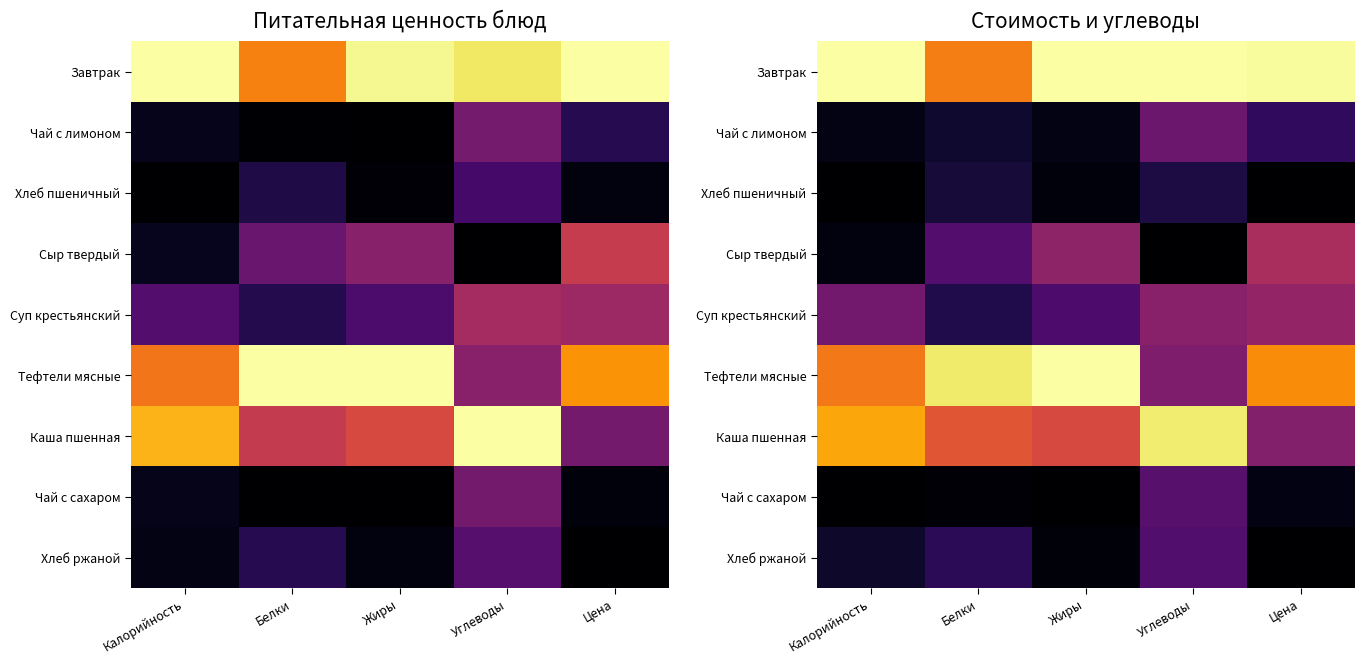

Which category has the lowest value in the Тефтели мясные series?

Углеводы